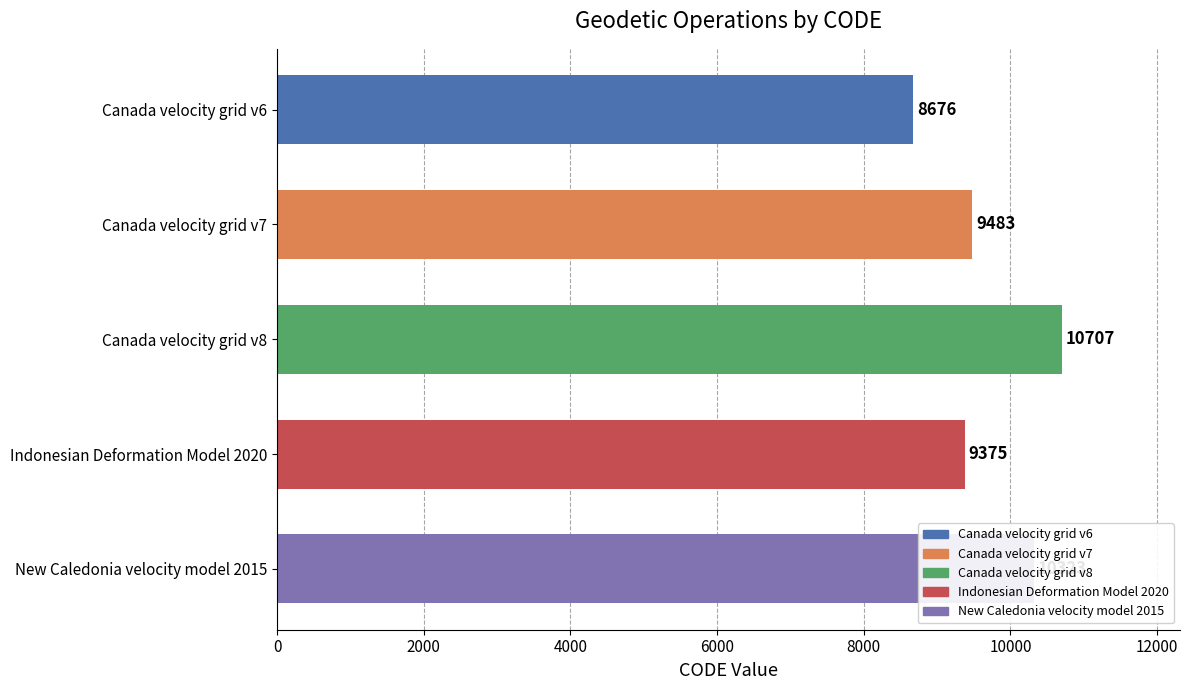

Approximately how many times larger is the value at New Caledonia velocity model 2015 compared to Indonesian Deformation Model 2020?

1.1